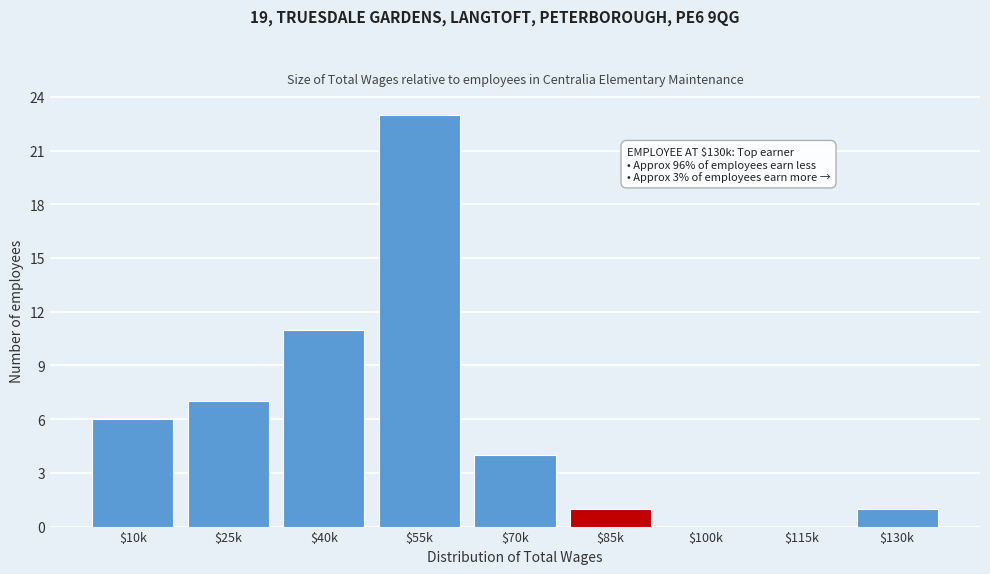

What value does the data have at $70k?

4